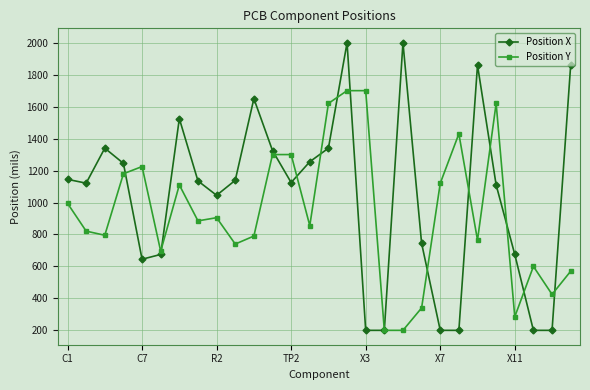

How many data points in Position Y are less than 885?

14